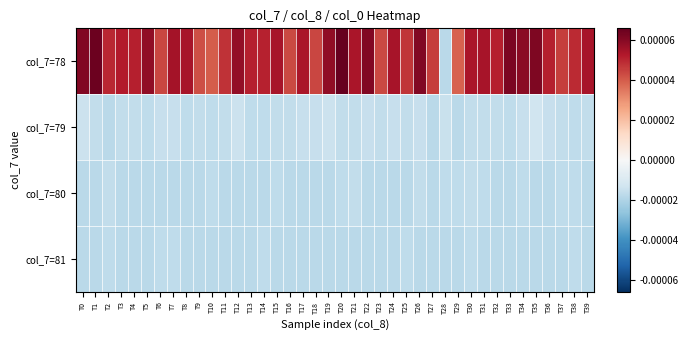

Which series changed the most between T14 and T26?

col_7=78